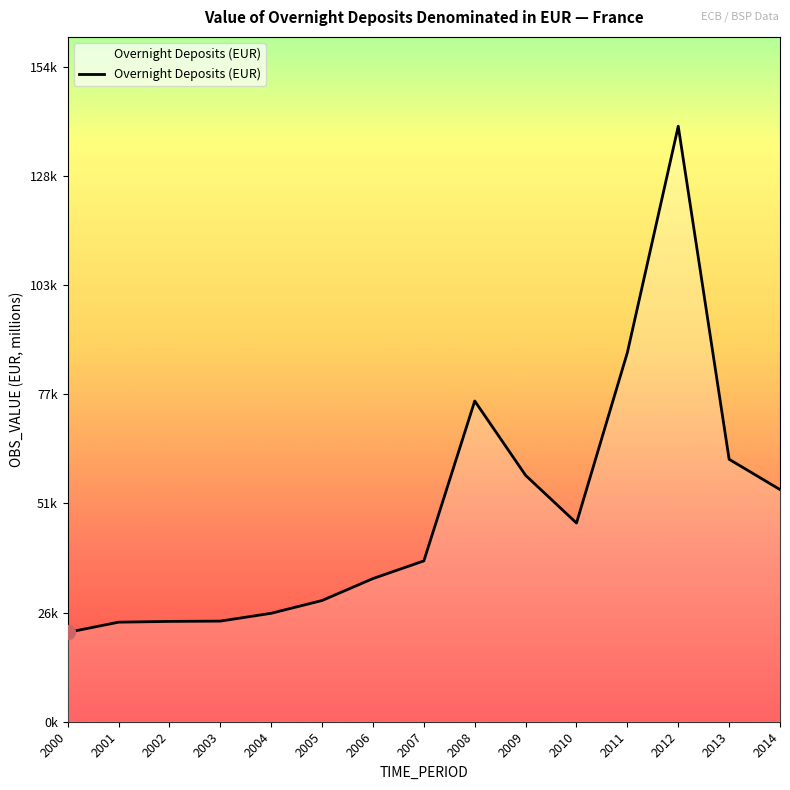

At which category does the data reach its first local valley?

2010